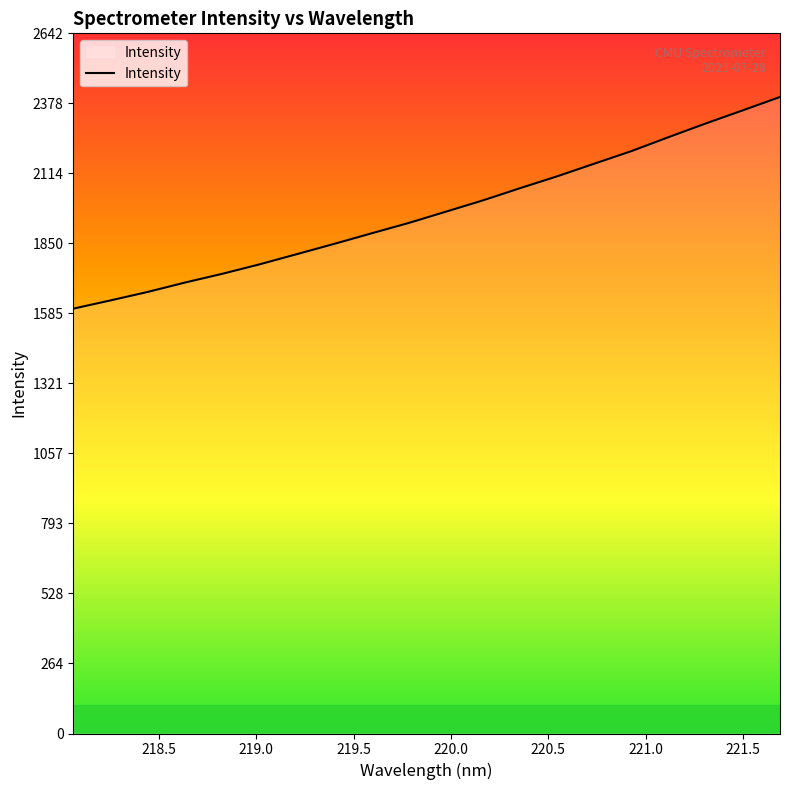

What is the difference between the maximum and minimum values?

798.8